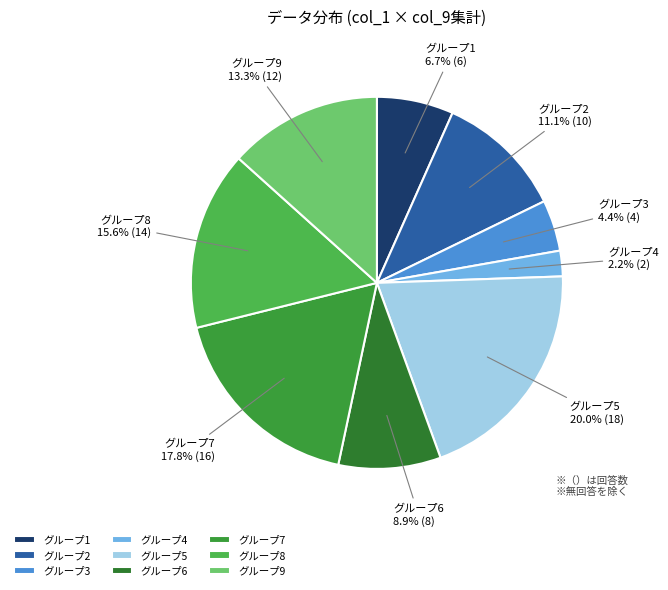

Is グループ2 the majority of the pie?

No